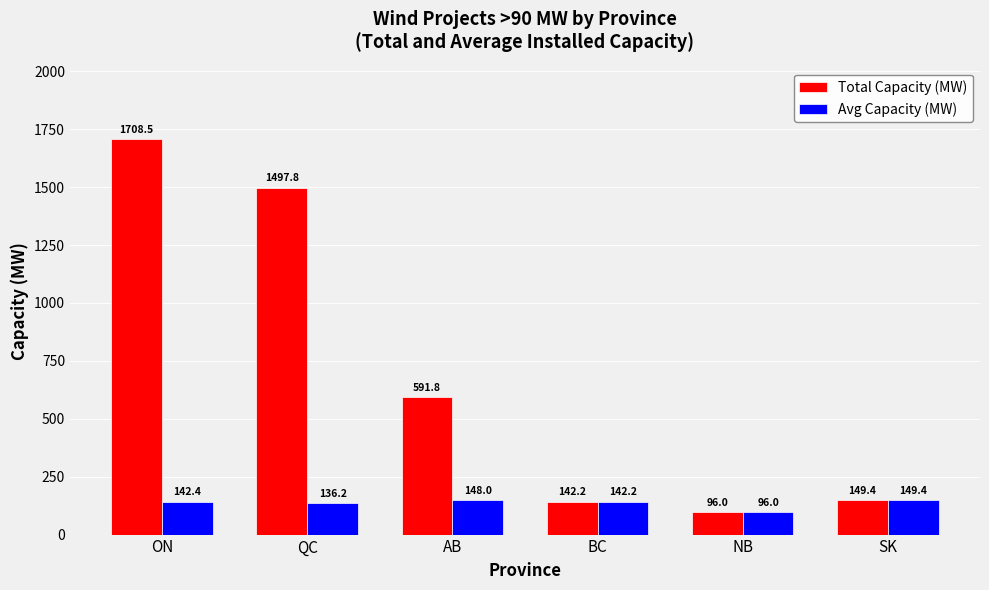

Rank the series by their maximum value, from highest to lowest.

Total Capacity (MW), Avg Capacity (MW)